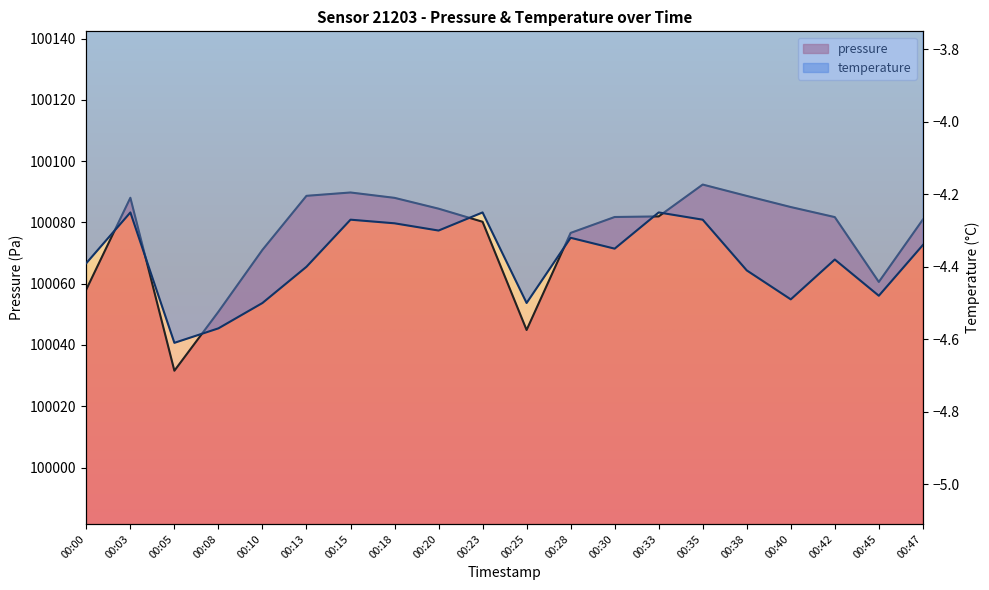

At which category is the sum across all series the highest?

00:35